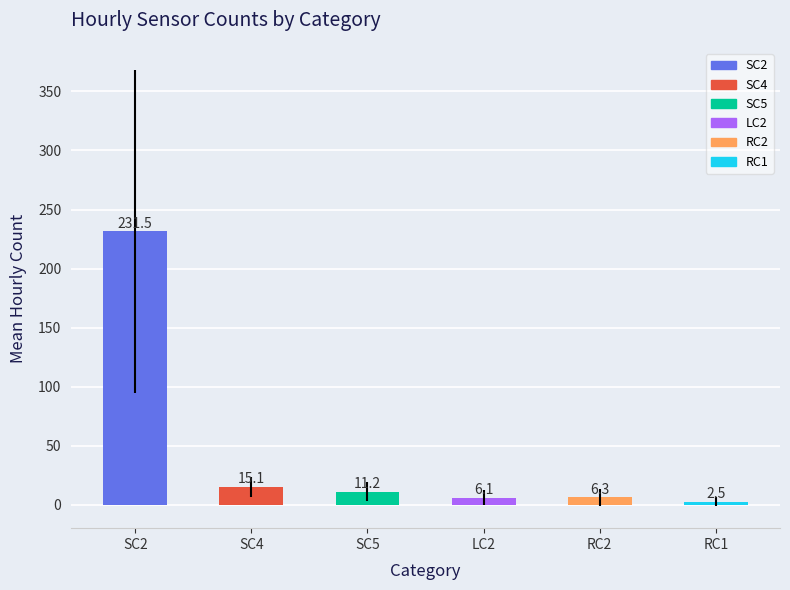

Reading left to right, what are all the values shown in this chart?

231.5	15.1	11.2	6.1	6.3	2.5